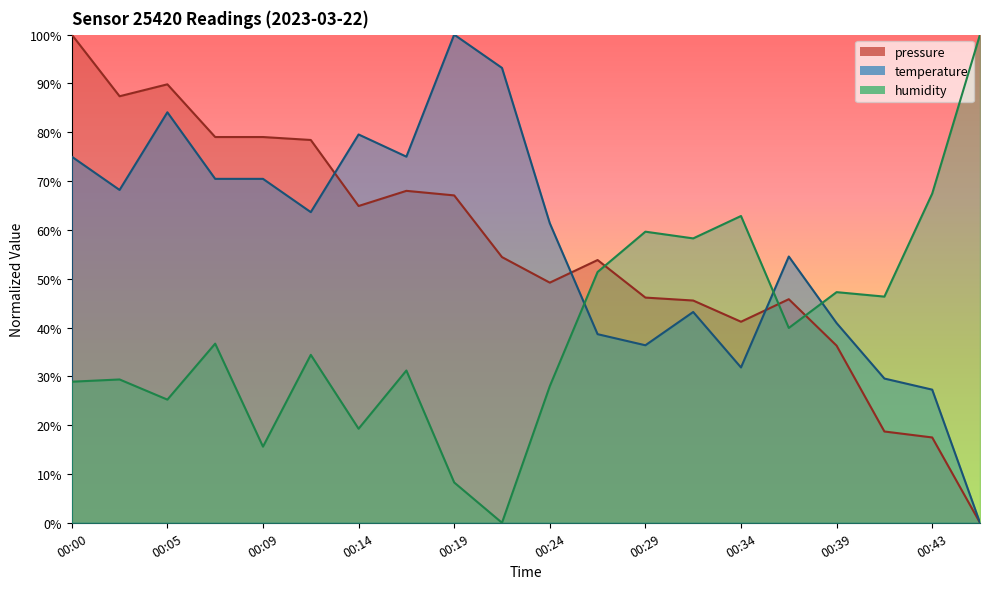

True or false: pressure and temperature cross at least once.

True